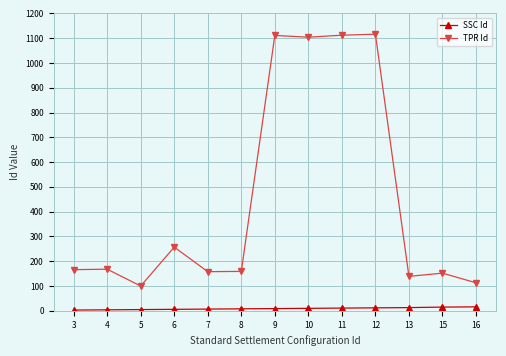

What are all the series names shown in the legend?

SSC Id, TPR Id